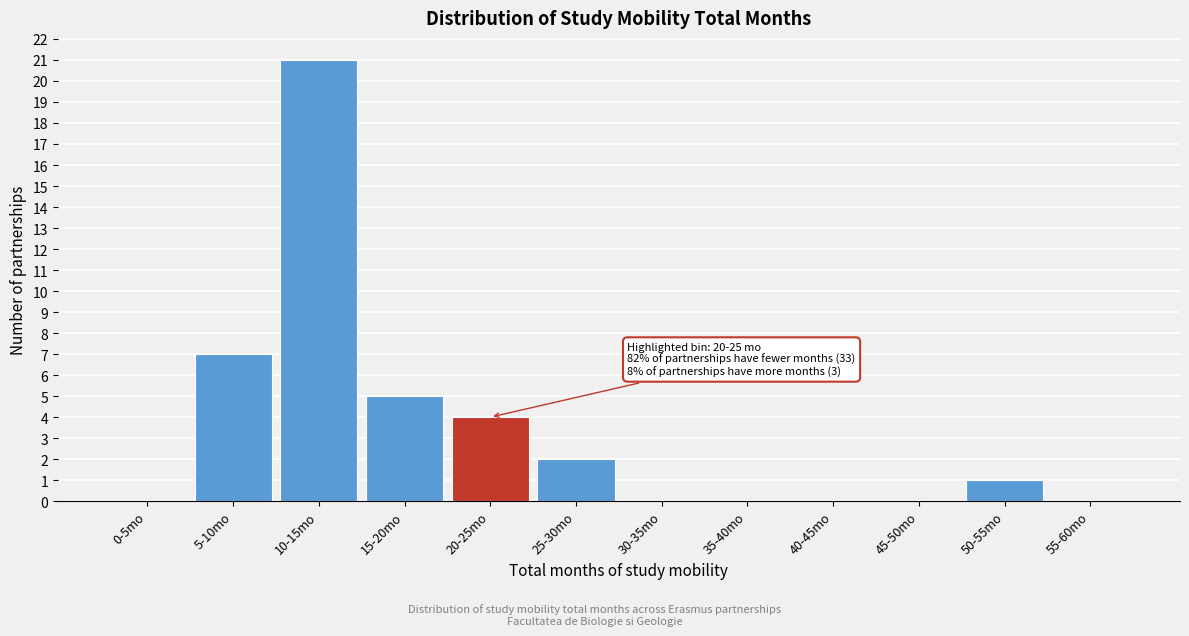

Reading left to right, list all the values displayed in this chart.

0-5mo=0	5-10mo=7	10-15mo=21	15-20mo=5	20-25mo=4	25-30mo=2	30-35mo=0	35-40mo=0	40-45mo=0	45-50mo=0	50-55mo=1	55-60mo=0